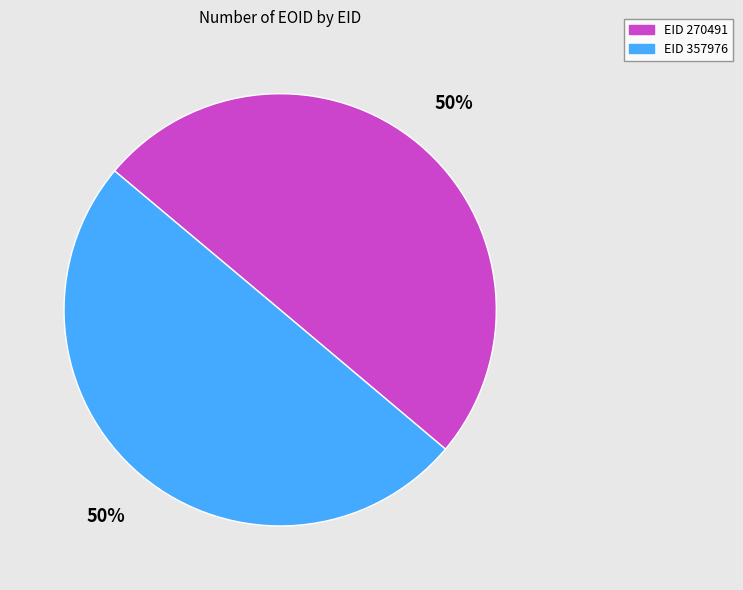

What percentage is the EID 357976 slice, to the nearest percent?

50%